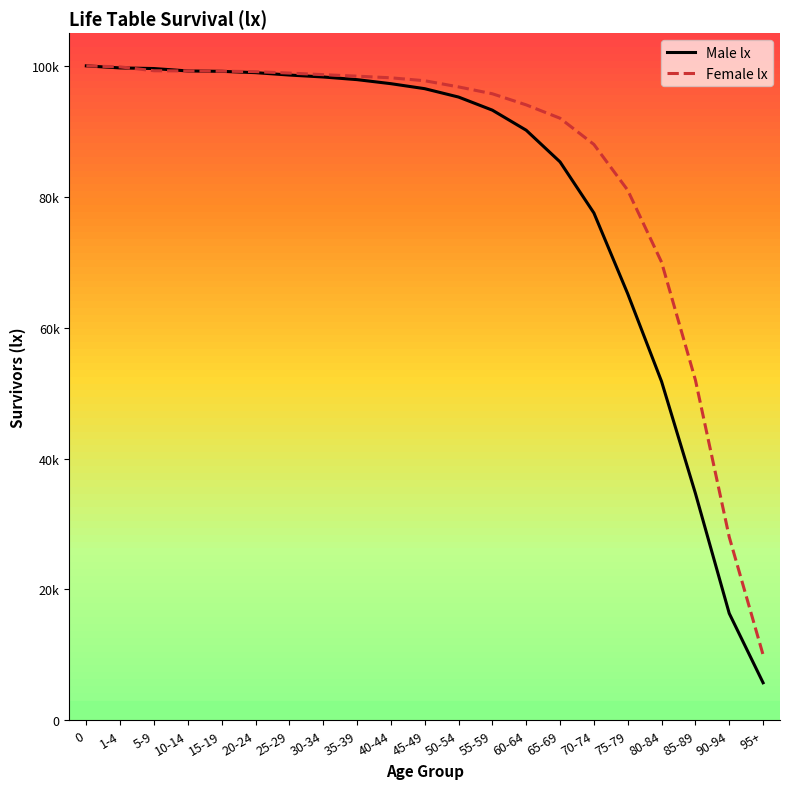

The Male lx series shows 23197 at 40-44. True or false?

False